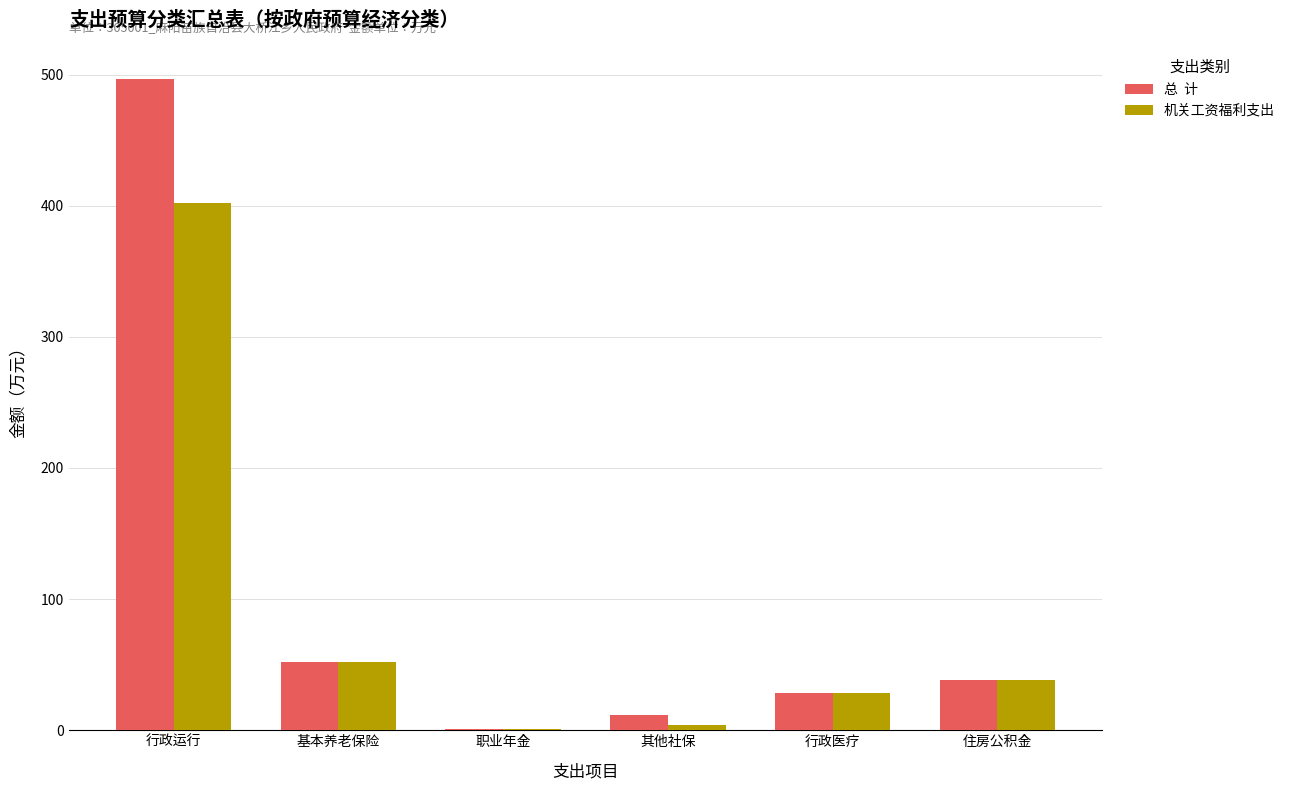

What is the total value across all series at 行政运行?

899.0